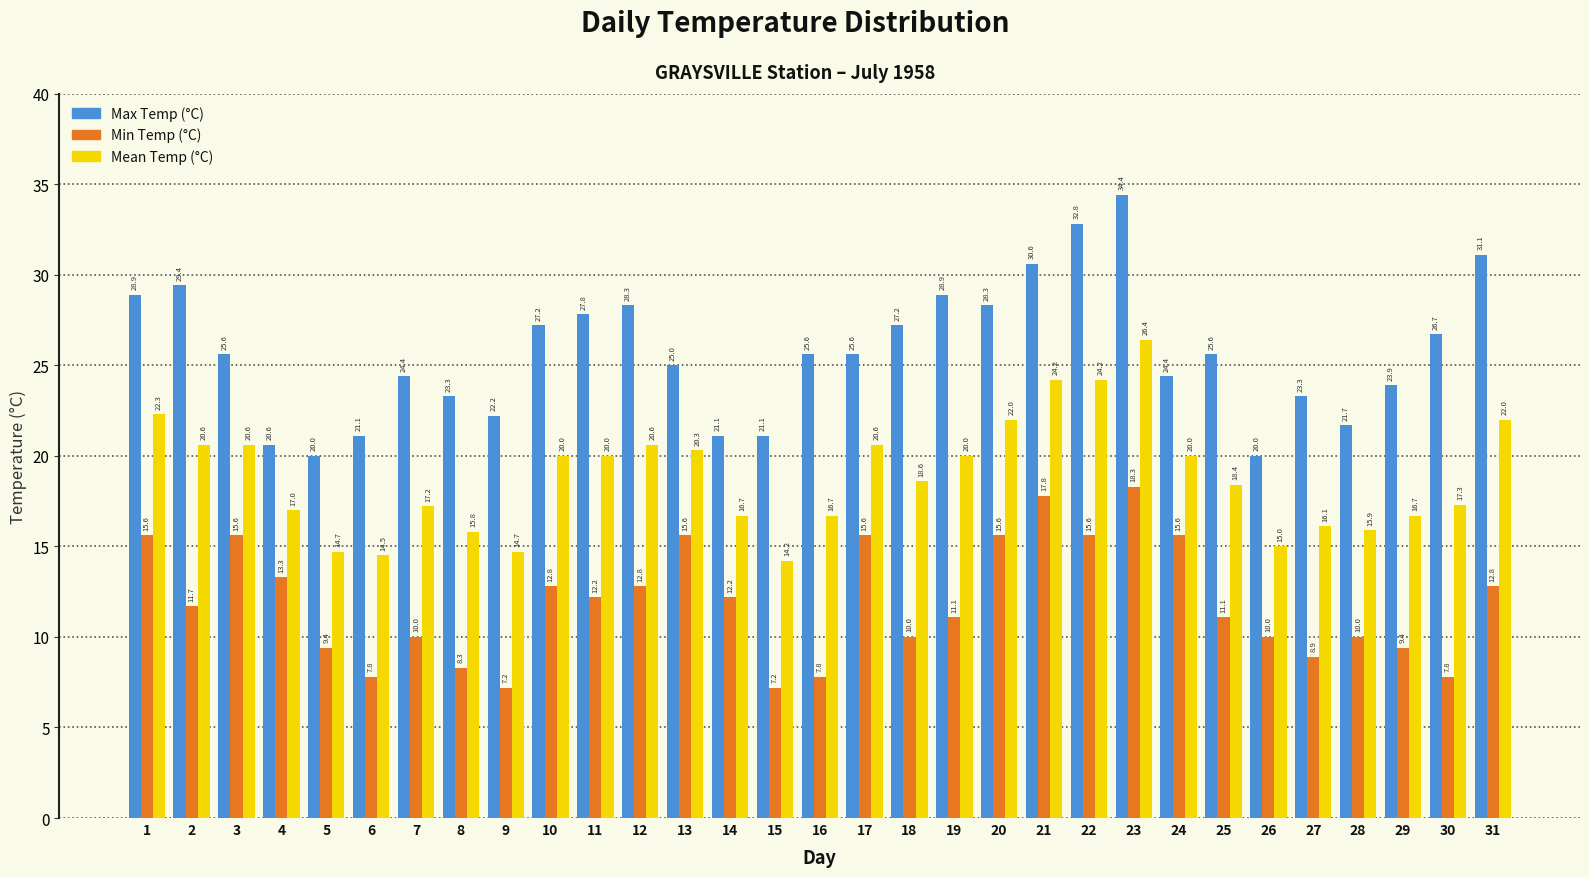

Reading left to right, transcribe all the data shown in this chart.

Max Temp (°C): 28.9	29.4	25.6	20.6	20.0	21.1	24.4	23.3	22.2	27.2	27.8	28.3	25.0	21.1	21.1	25.6	25.6	27.2	28.9	28.3	30.6	32.8	34.4	24.4	25.6	20.0	23.3	21.7	23.9	26.7	31.1
Min Temp (°C): 15.6	11.7	15.6	13.3	9.4	7.8	10.0	8.3	7.2	12.8	12.2	12.8	15.6	12.2	7.2	7.8	15.6	10.0	11.1	15.6	17.8	15.6	18.3	15.6	11.1	10.0	8.9	10.0	9.4	7.8	12.8
Mean Temp (°C): 22.3	20.6	20.6	17.0	14.7	14.5	17.2	15.8	14.7	20.0	20.0	20.6	20.3	16.7	14.2	16.7	20.6	18.6	20.0	22.0	24.2	24.2	26.4	20.0	18.4	15.0	16.1	15.9	16.7	17.3	22.0